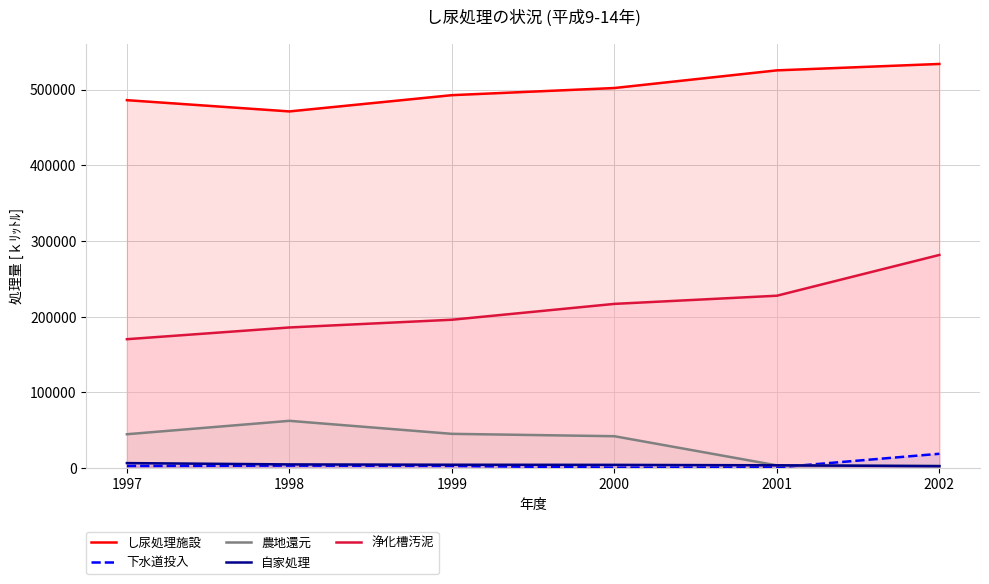

The value of 浄化槽汚泥 at 1998 is 305269. True or false?

False